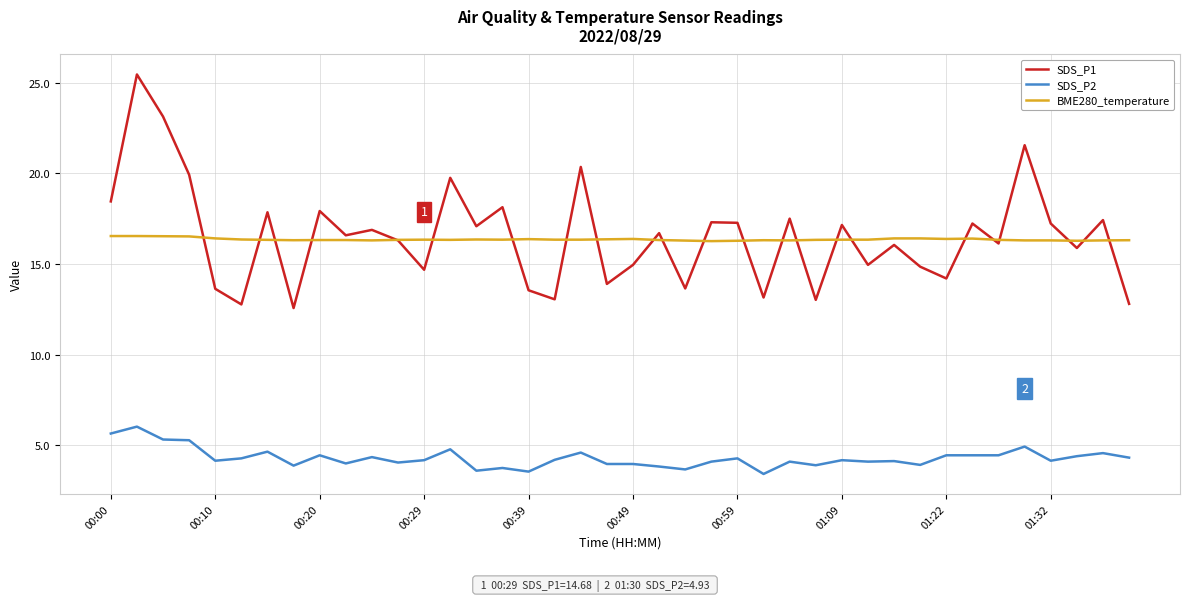

Which series has the largest range (max minus min)?

SDS_P1